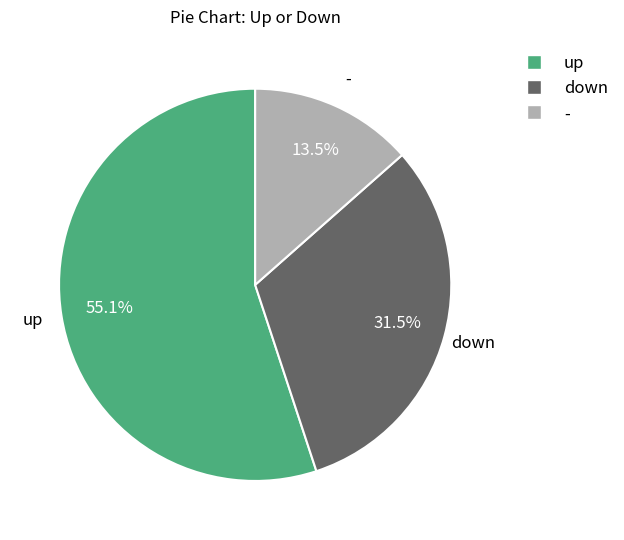

Which category accounts for the majority?

up